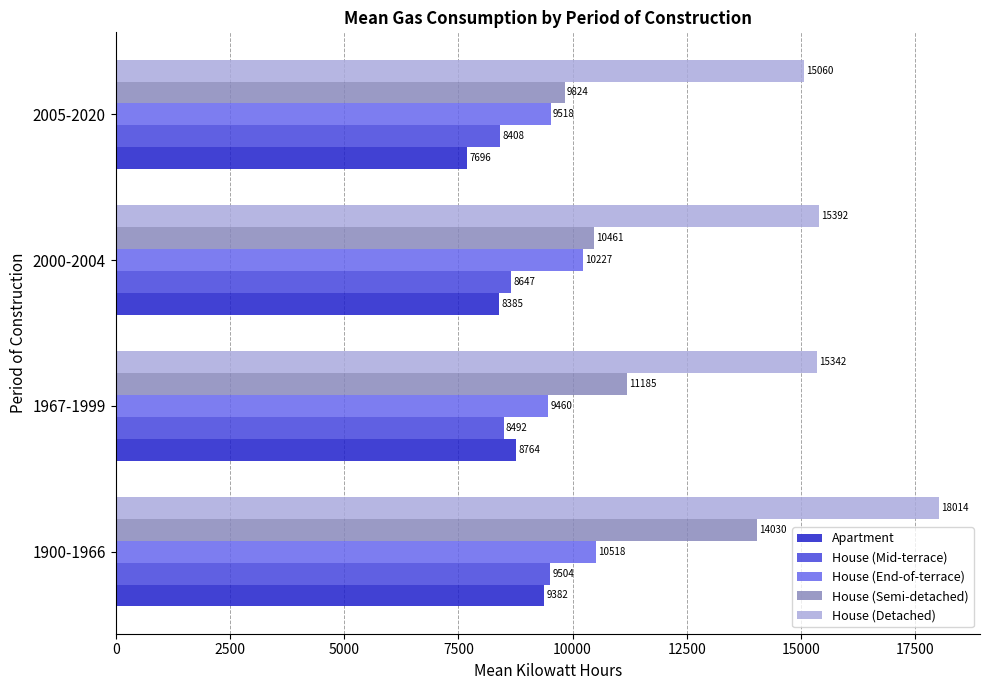

What is the greatest value displayed?

18014.3